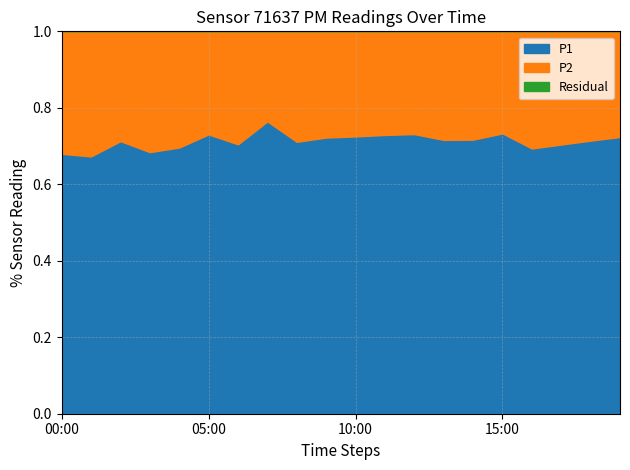

What is the difference between the P2 values at 02:00 and 06:00?

3.8